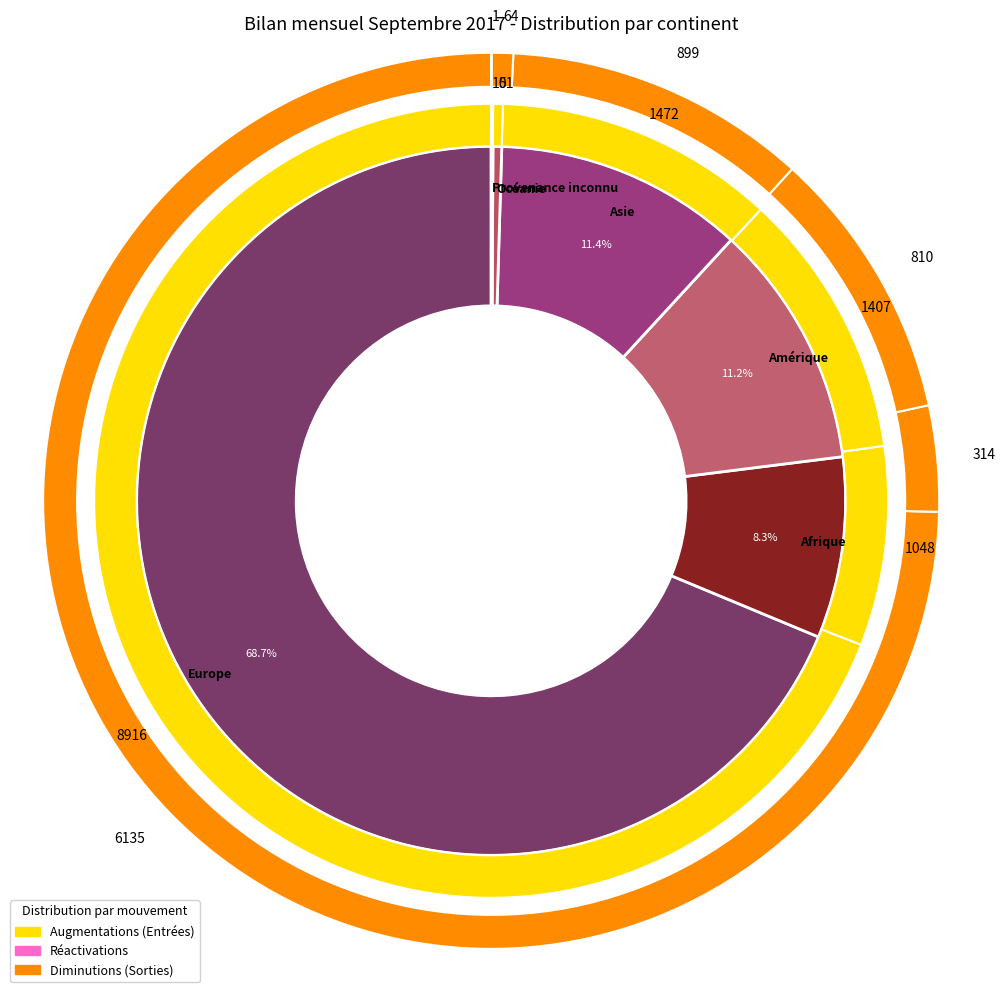

How many slices are in this pie chart?

6